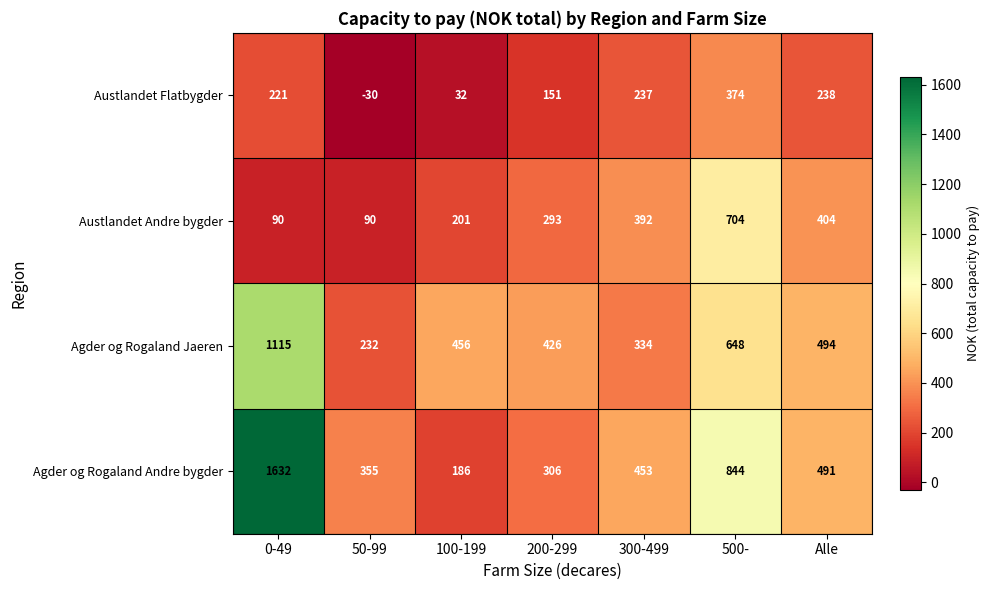

What is the difference between the highest and lowest values at 500-?

470